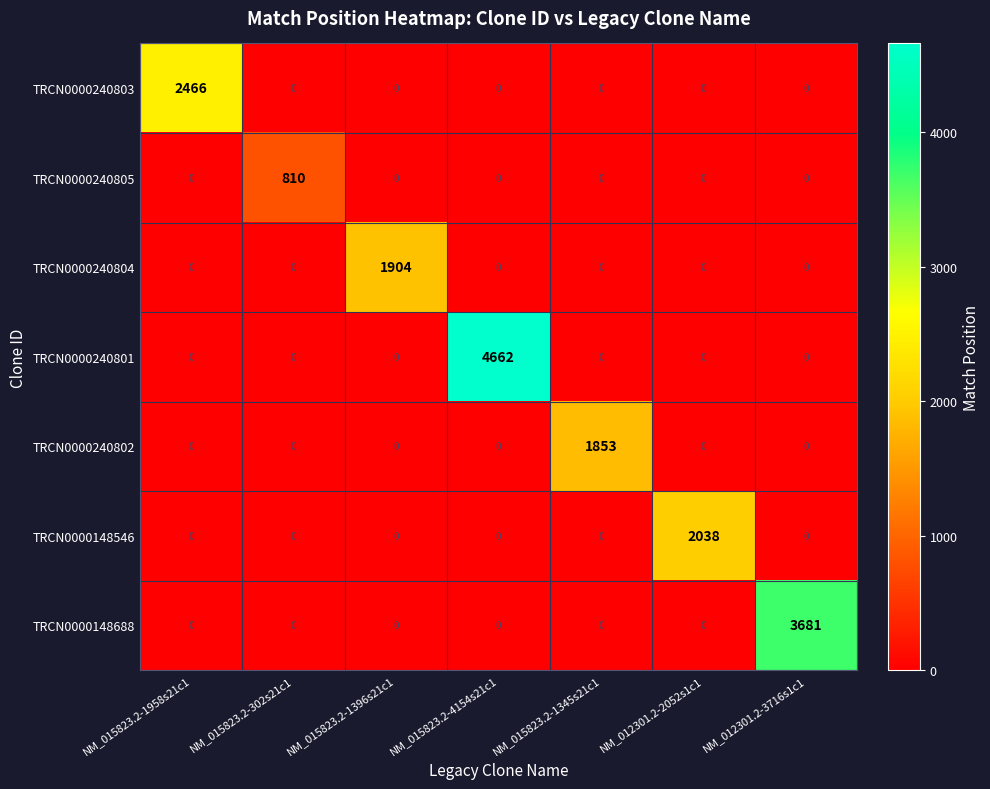

True or false: TRCN0000240803 has a value of 0 at NM_015823.2-302s21c1.

True